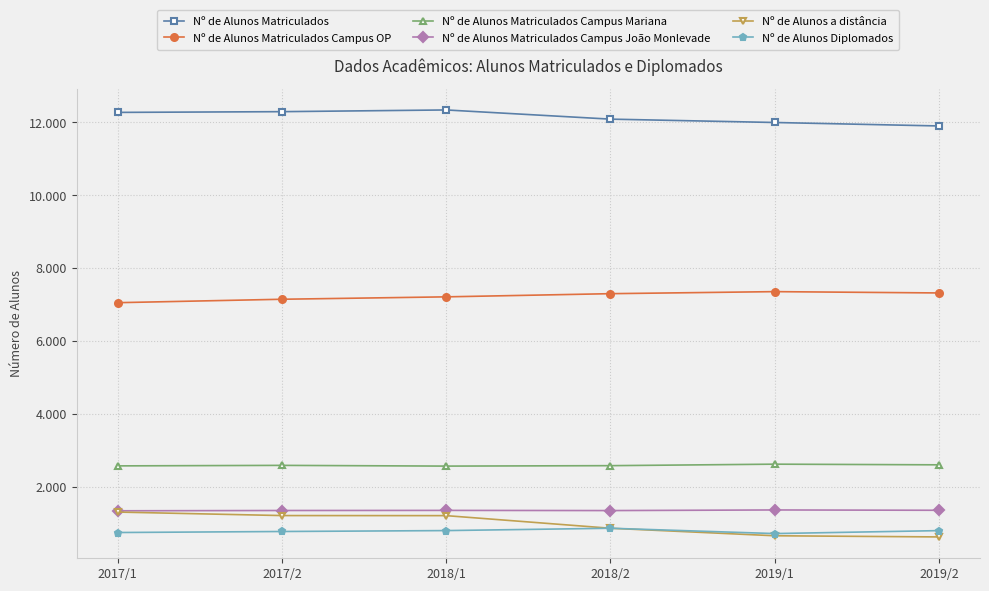

Reading left to right, what are all the values shown in this chart?

Nº de Alunos Matriculados: 12270	12290	12337	12085	11993	11898
Nº de Alunos Matriculados Campus OP: 7050	7144	7210	7297	7353	7317
Nº de Alunos Matriculados Campus Mariana: 2573	2587	2567	2579	2620	2602
Nº de Alunos Matriculados Campus João Monlevade: 1341	1349	1352	1347	1364	1355
Nº de Alunos a distância: 1306	1210	1208	862	656	624
Nº de Alunos Diplomados: 745	773	798	862	716	797